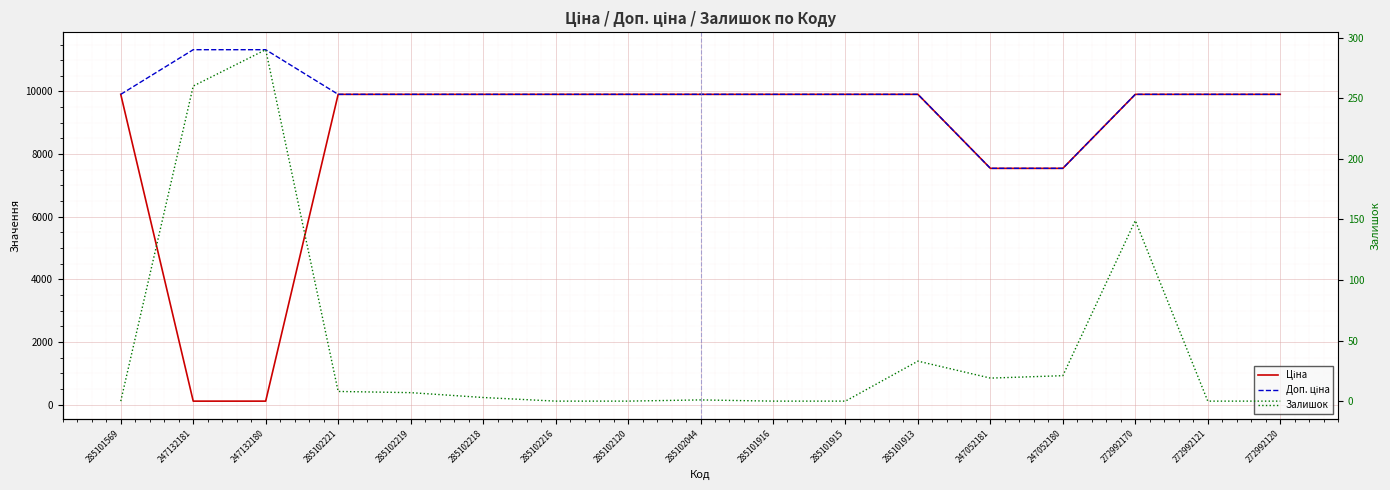

Which series has the largest total across all categories?

Доп. ціна